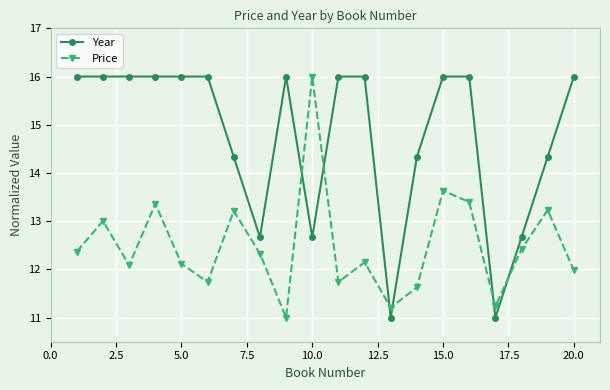

What is the maximum value for Year?

16.0